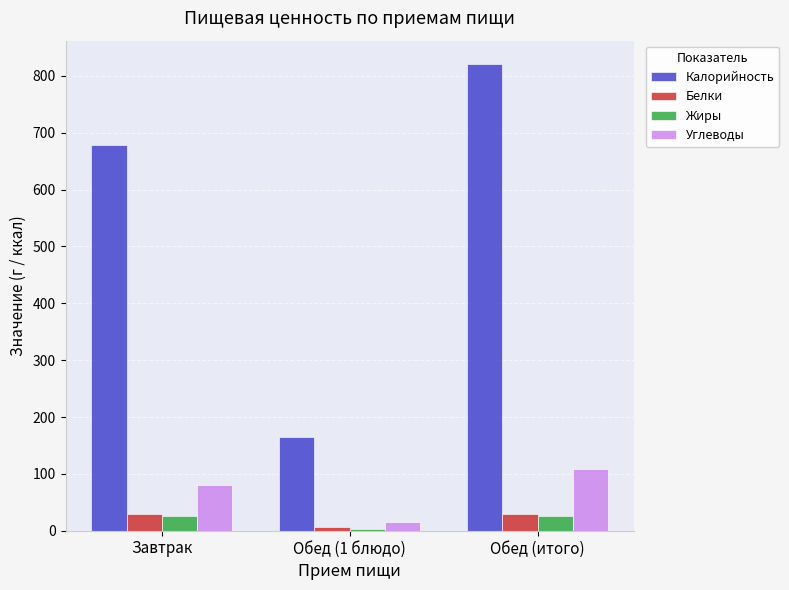

Read the Жиры value at Завтрак.

26.0